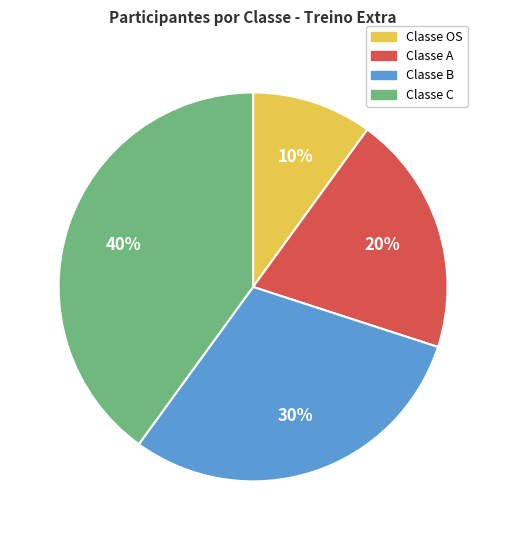

Which slice is the smallest?

Classe OS